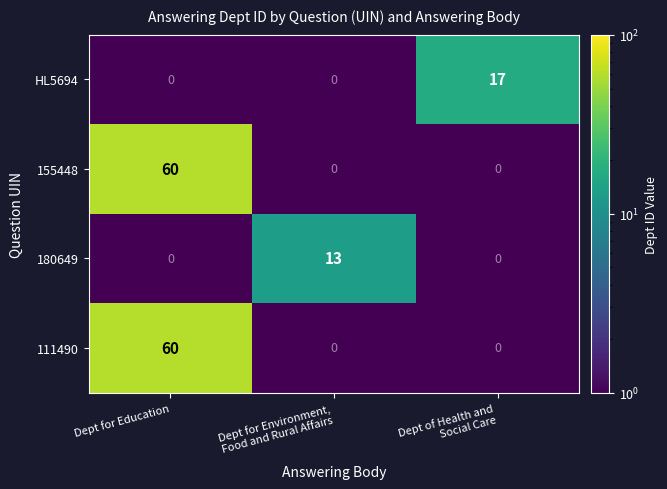

The HL5694 series shows 12 at Dept for Education. True or false?

False